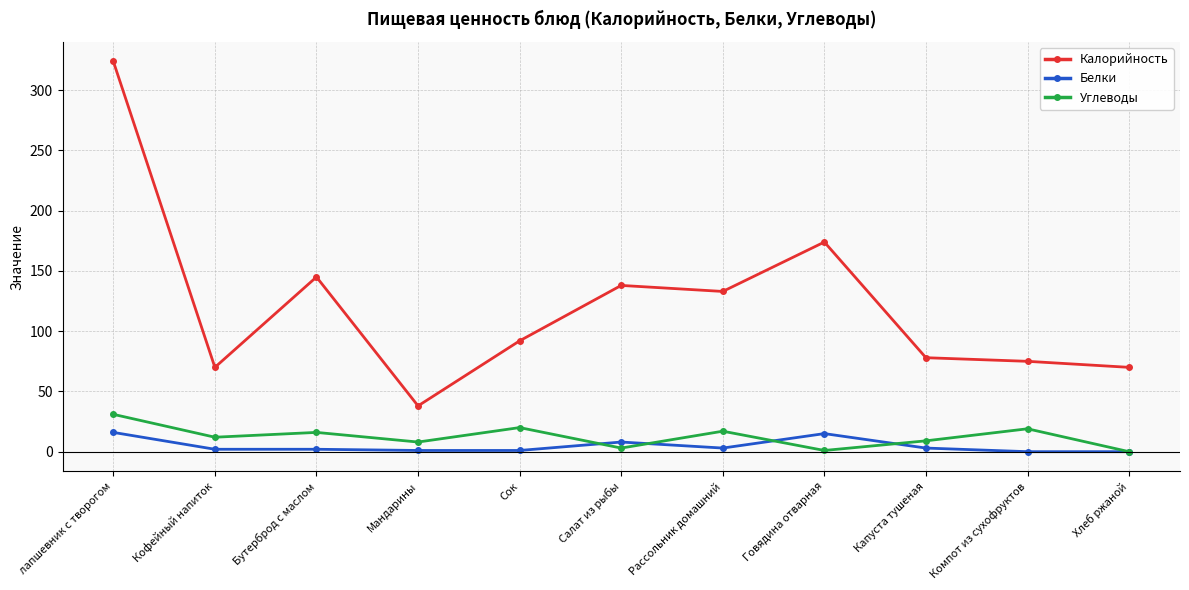

How many categories are shown in the chart?

11